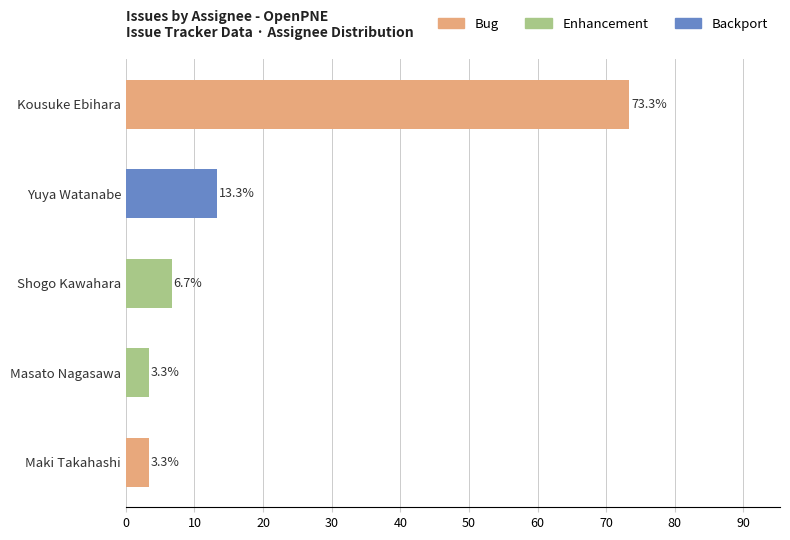

How many Enhancement values are between 3 and 6?

1